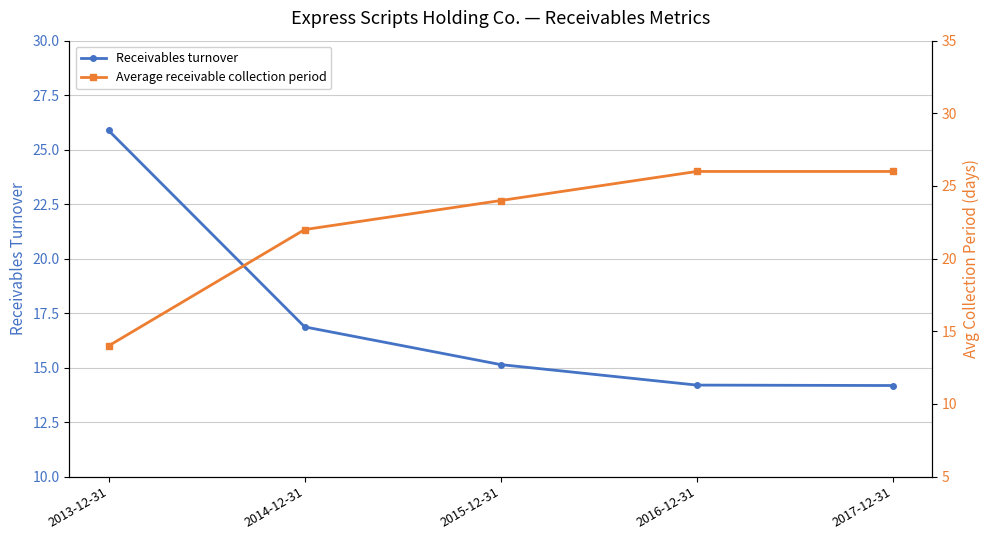

How many lines are shown in the chart?

2